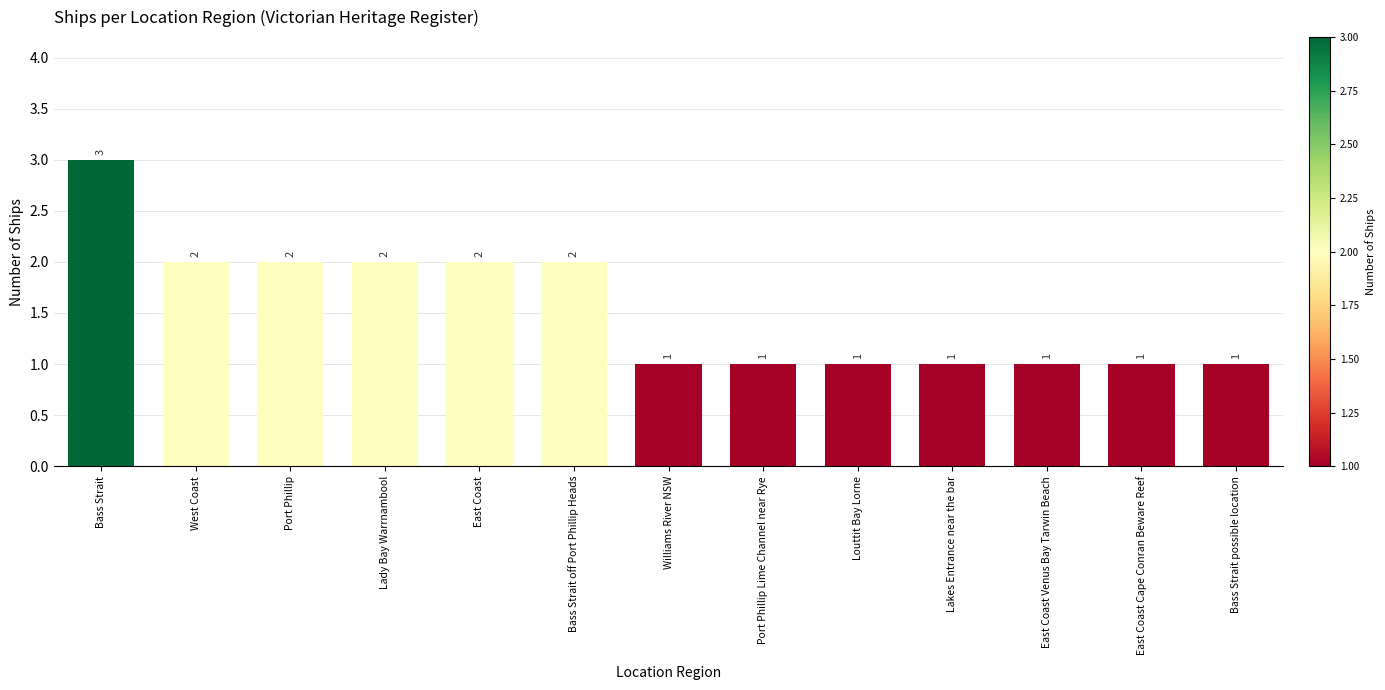

Is it true that the value at Bass Strait possible location is 1?

True